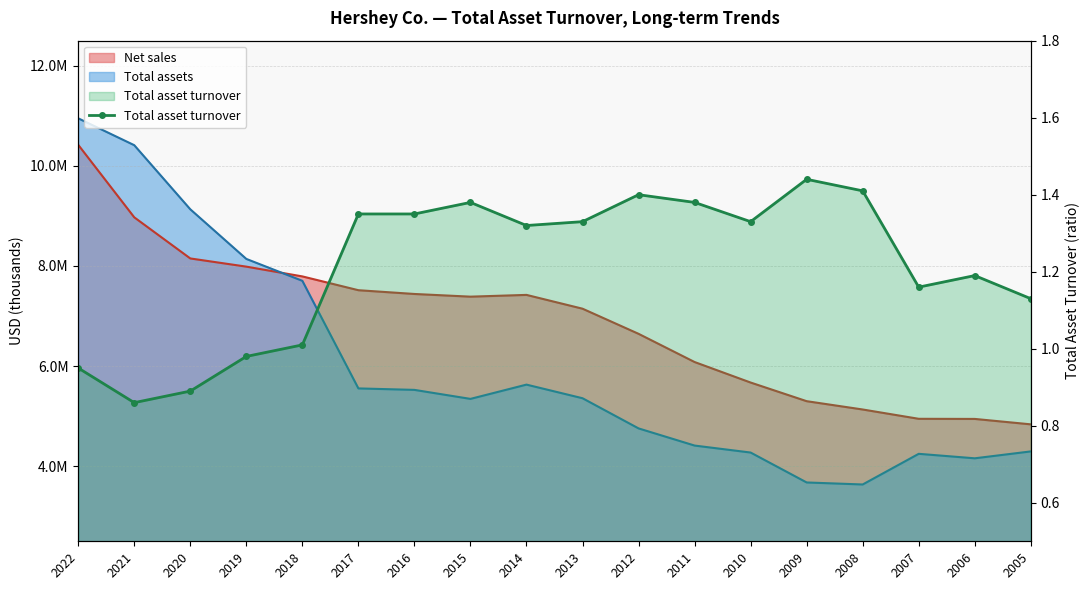

What is the value of the 6th point from the left?

1.4